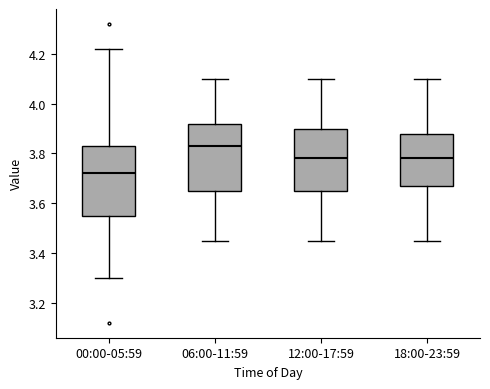

Reading left to right, read every box against the y-axis: the position of its median line, the range the box covers, and the ends of its whiskers. The values are not printed on the chart, so give them approximately, as read against the axis.

00:00-05:59: median 3.72, box 3.56 to 3.84, whiskers 3.30 to 4.22
06:00-11:59: median 3.84, box 3.66 to 3.92, whiskers 3.46 to 4.10
12:00-17:59: median 3.78, box 3.66 to 3.90, whiskers 3.46 to 4.10
18:00-23:59: median 3.78, box 3.68 to 3.88, whiskers 3.46 to 4.10